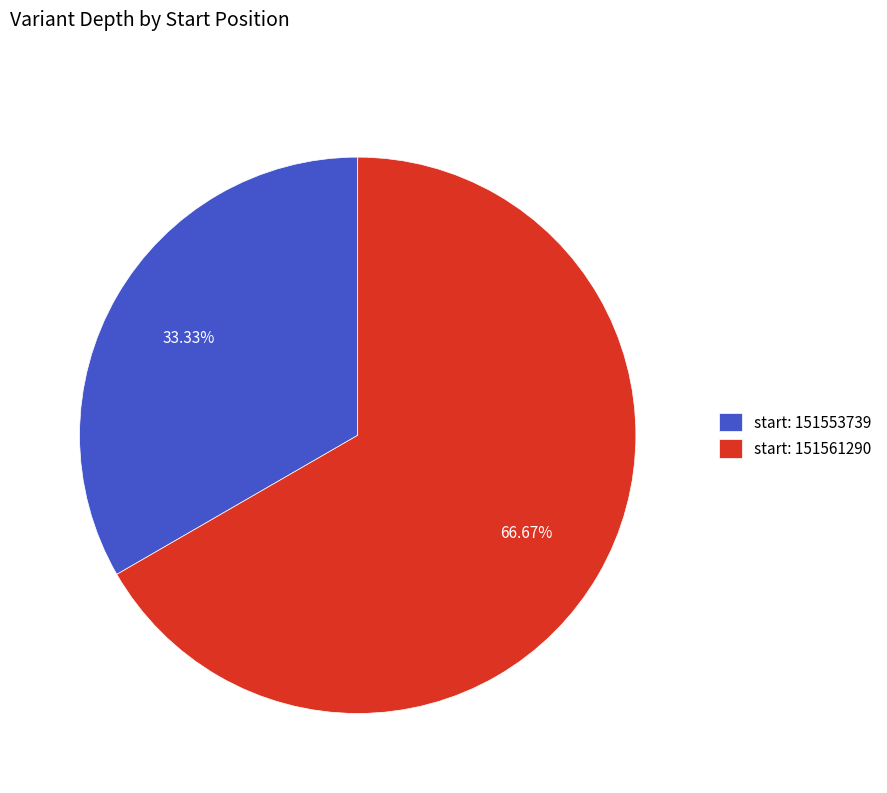

Does any single category account for the majority?

Yes